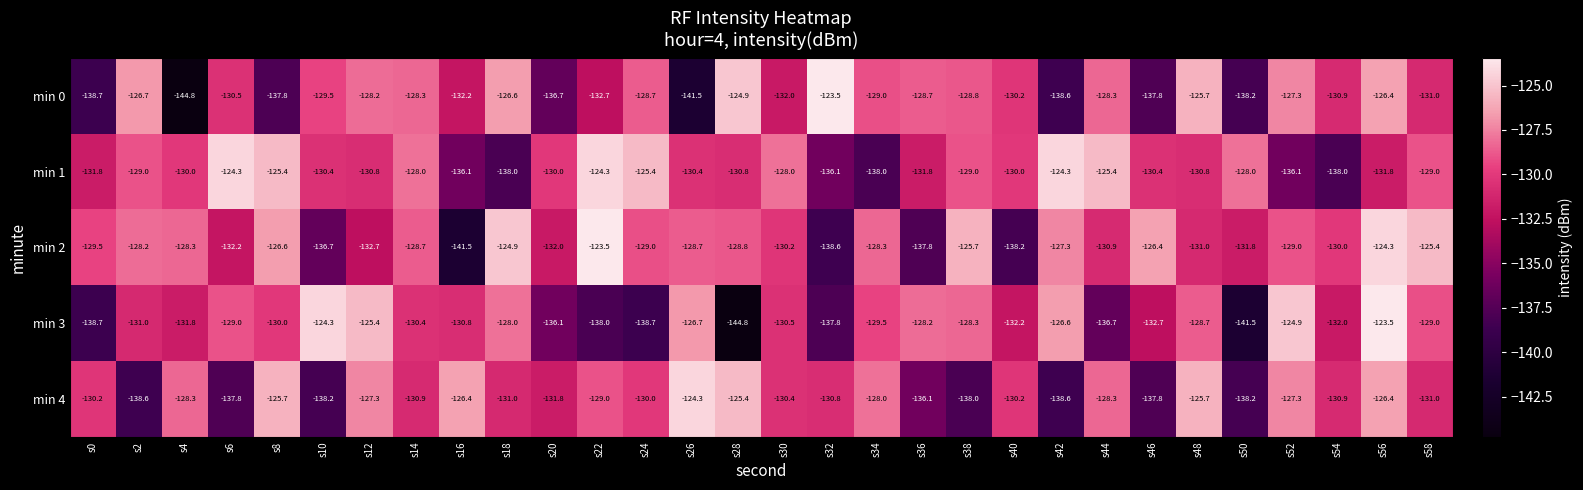

Which category has the lowest value in the min 2 series?

s16